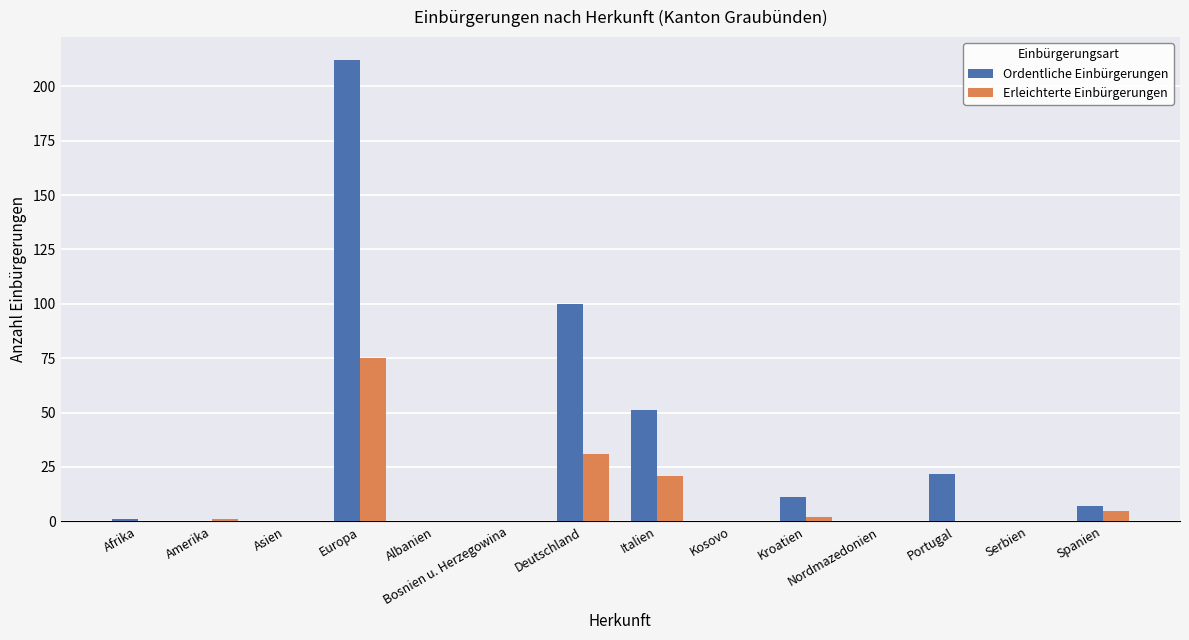

How many groups of bars are there?

14